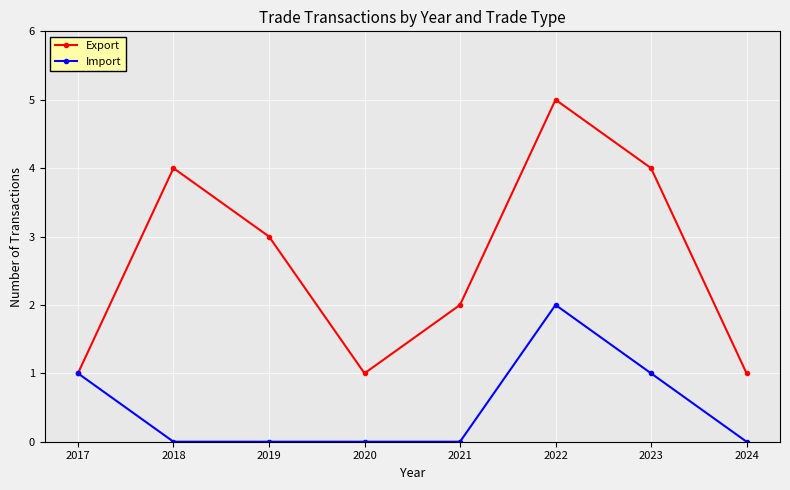

Where is Export nearest to the value 3?

2019